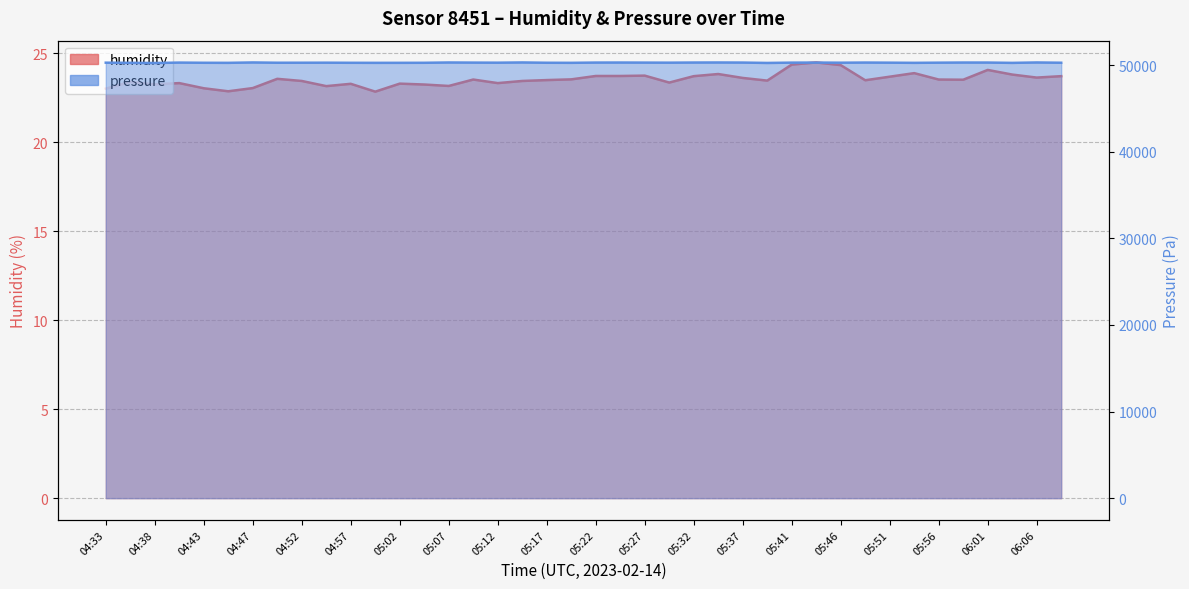

What is the greatest value displayed?

50316.1